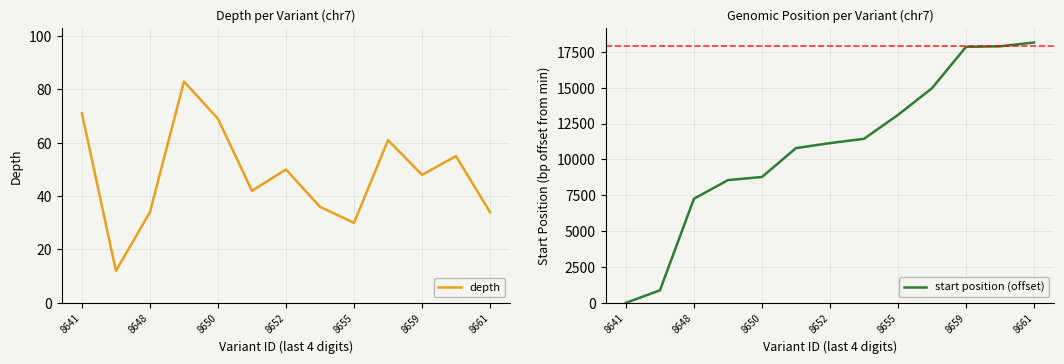

True or false: depth has a value of 47 at 8648.

False